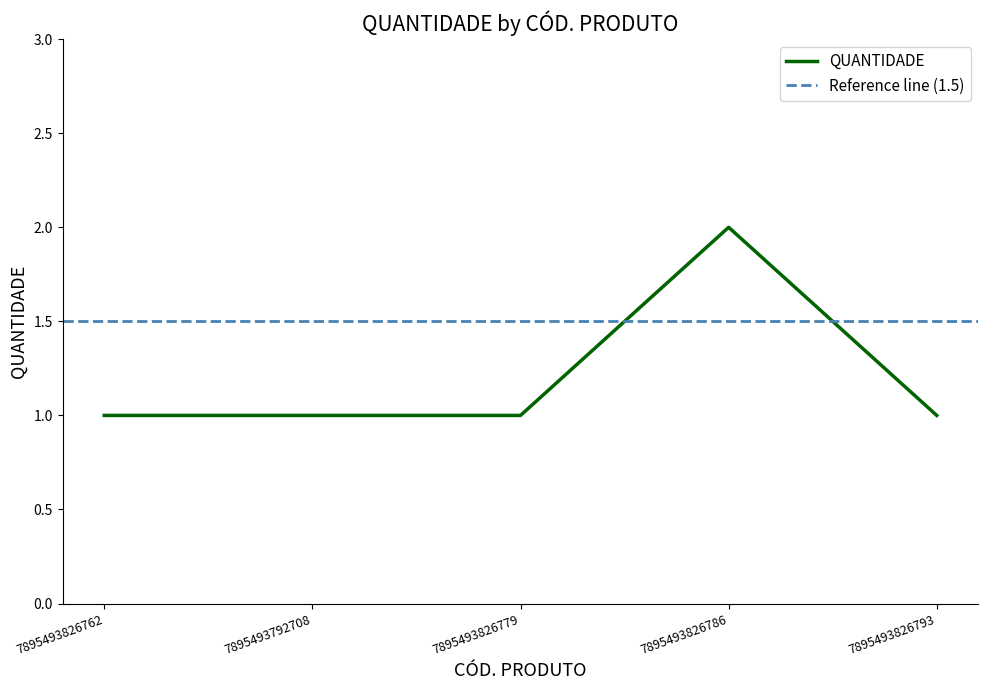

Which label corresponds to the smallest value in the chart?

7895493826762